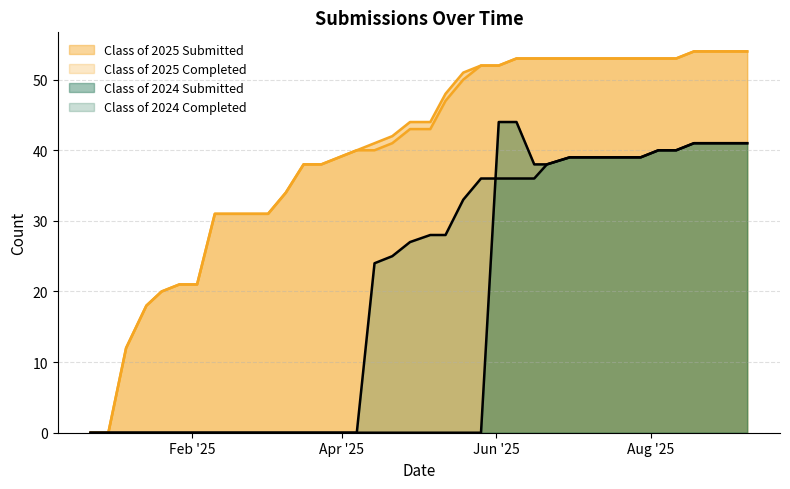

What is the difference between the maximum and second lowest values in the Class of 2025 Submitted series?

54